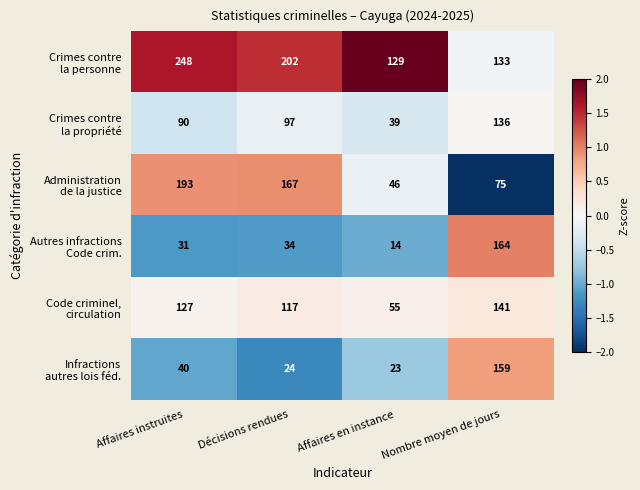

At which category is the sum across all series the highest?

Nombre moyen de jours